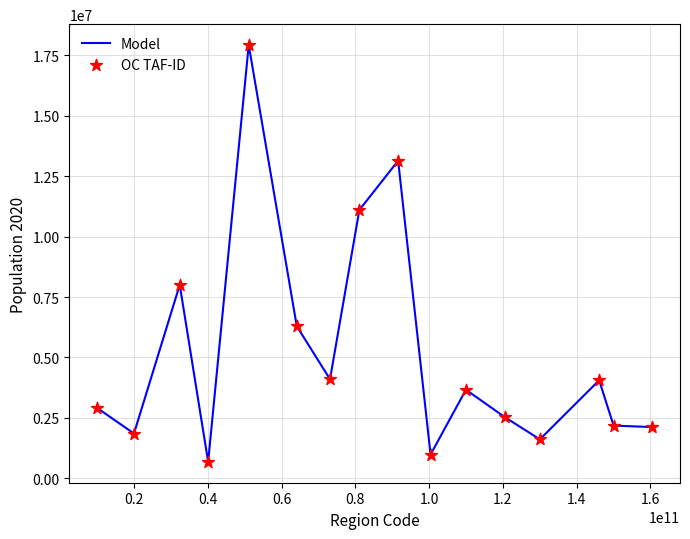

What is the greatest value displayed?

17925570